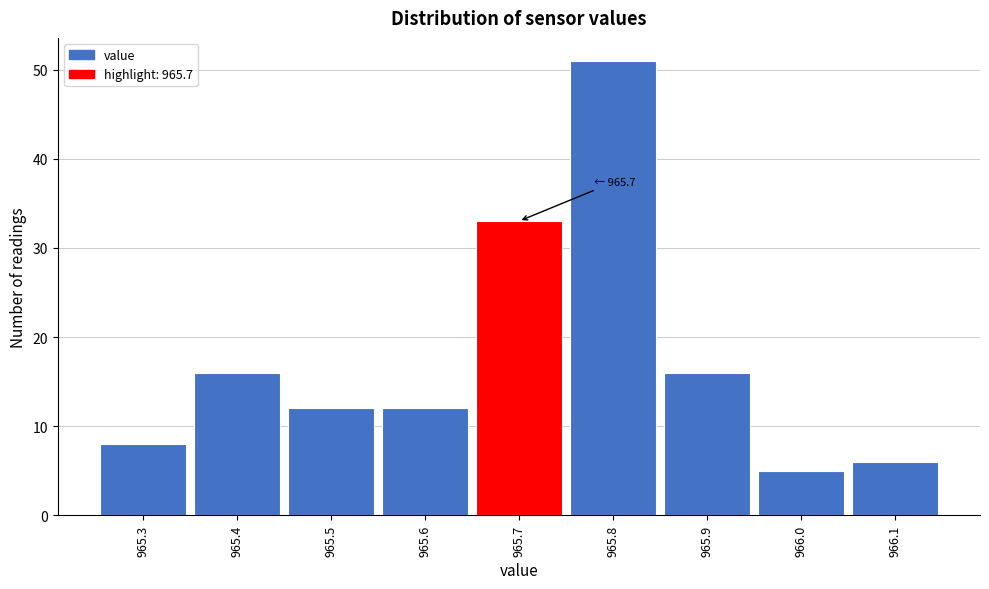

Over which range of the x-axis is the bar tallest?

965.75 to 965.85